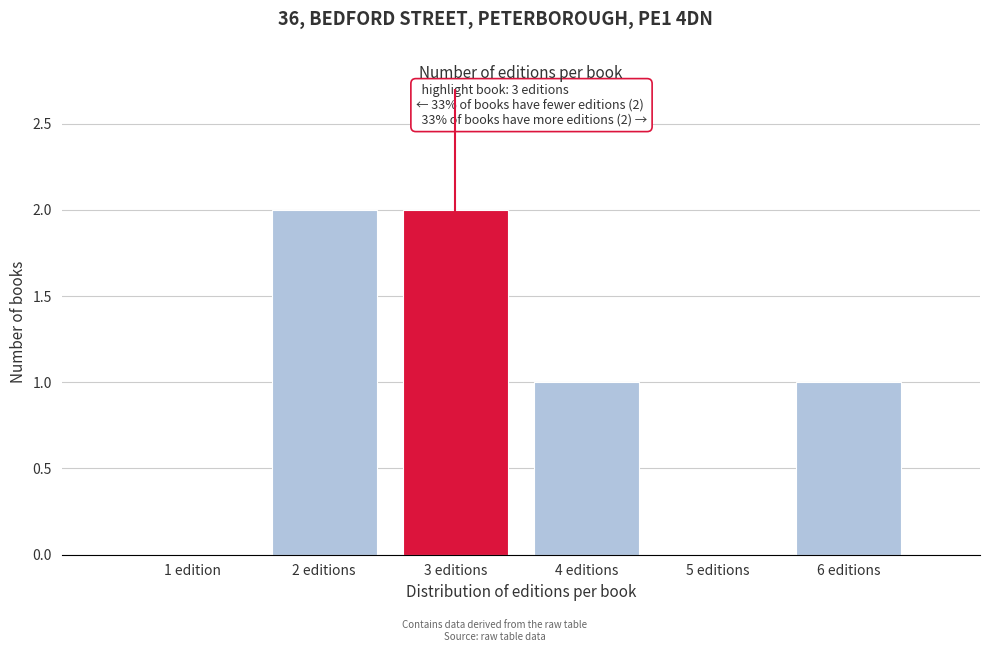

Reading left to right, transcribe all the data shown in this chart.

1 edition=0	2 editions=2	3 editions=2	4 editions=1	5 editions=0	6 editions=1